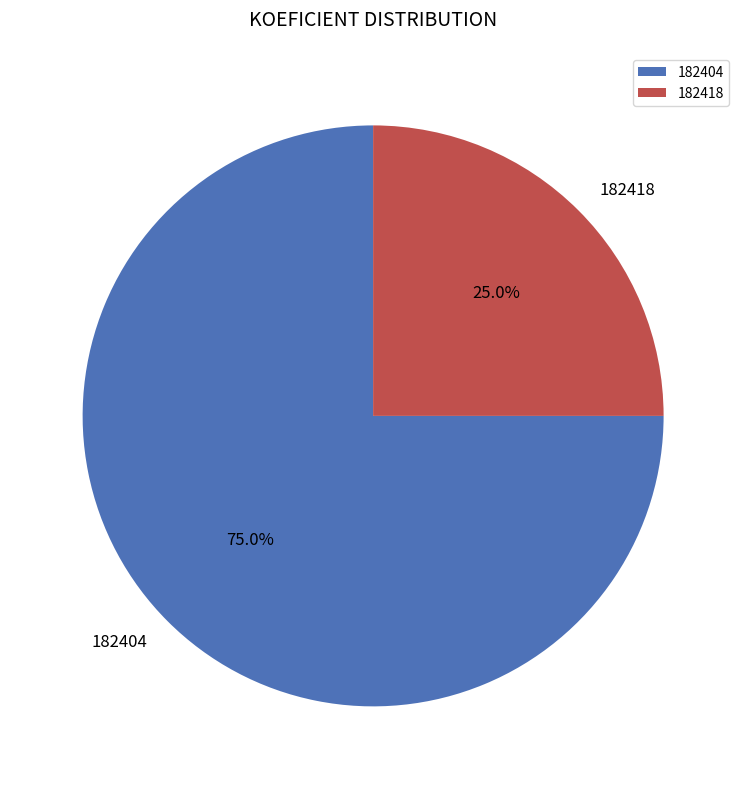

What percentage do 182404 and 182418 together represent?

100.0%